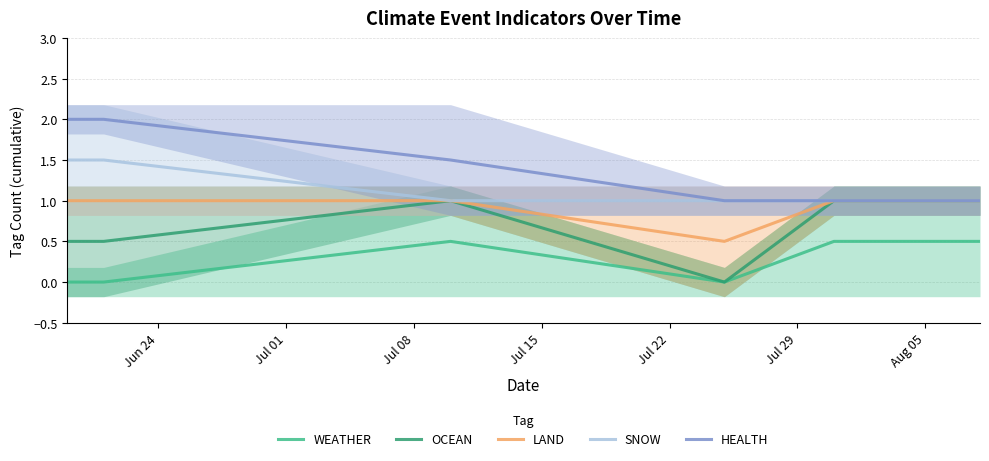

What is the minimum value for SNOW?

1.0